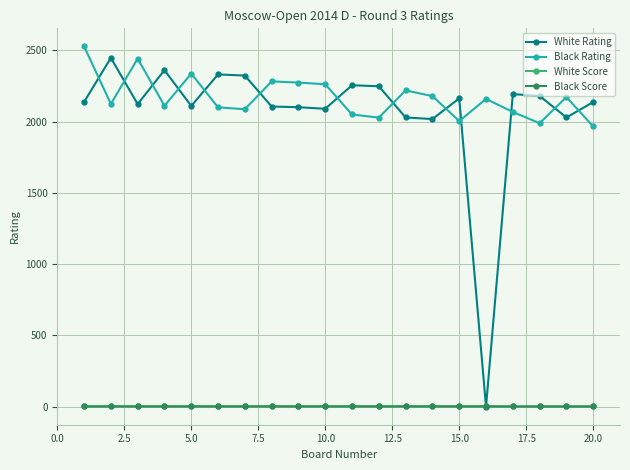

Does the chart have visible grid lines?

Yes